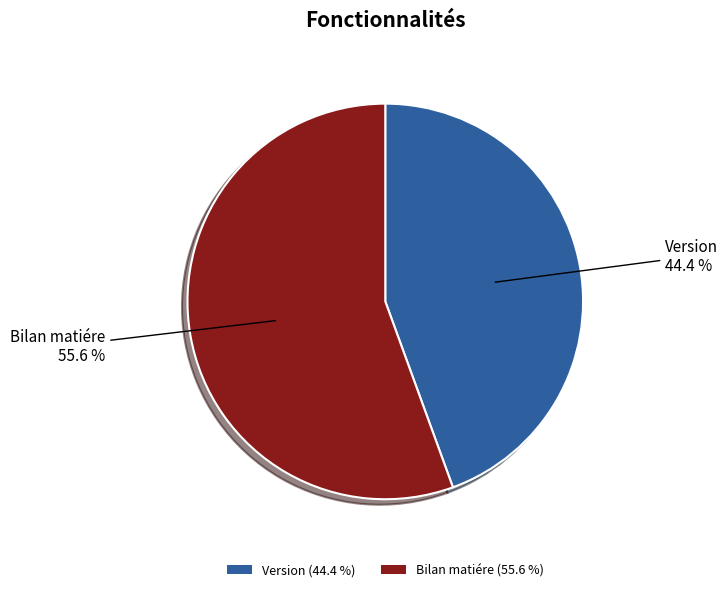

Does Bilan matiére represent more than half of the total?

Yes